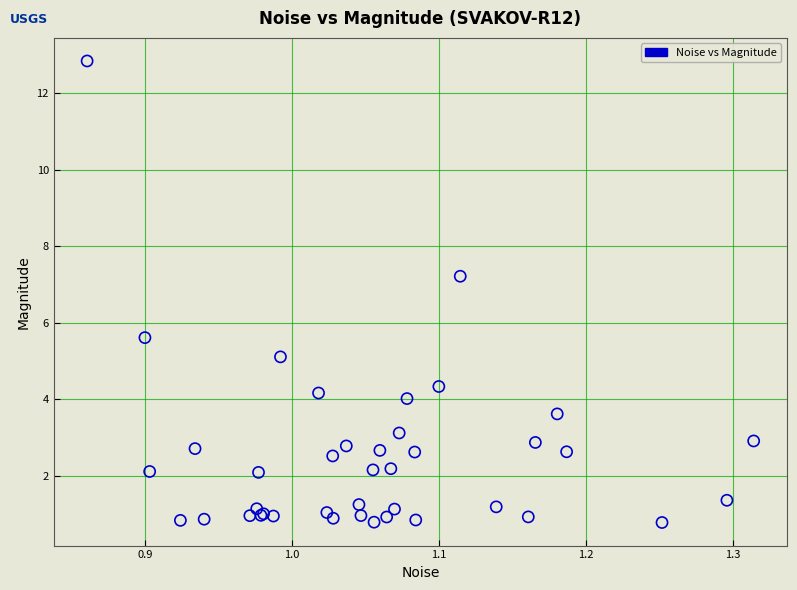

What Y value in the scatter plot is closest to 6?

5.6